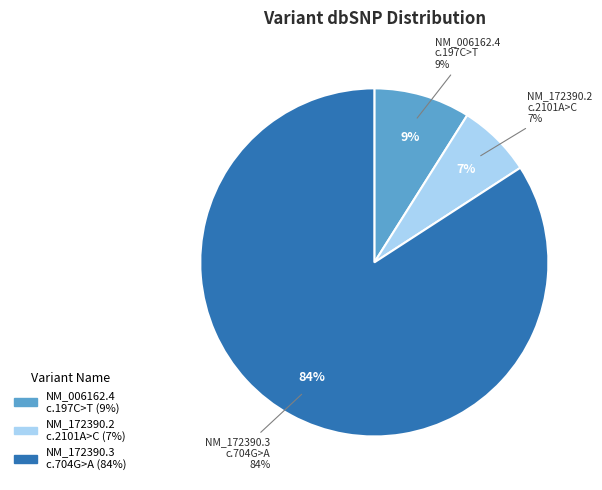

How many slices are in this pie chart?

3